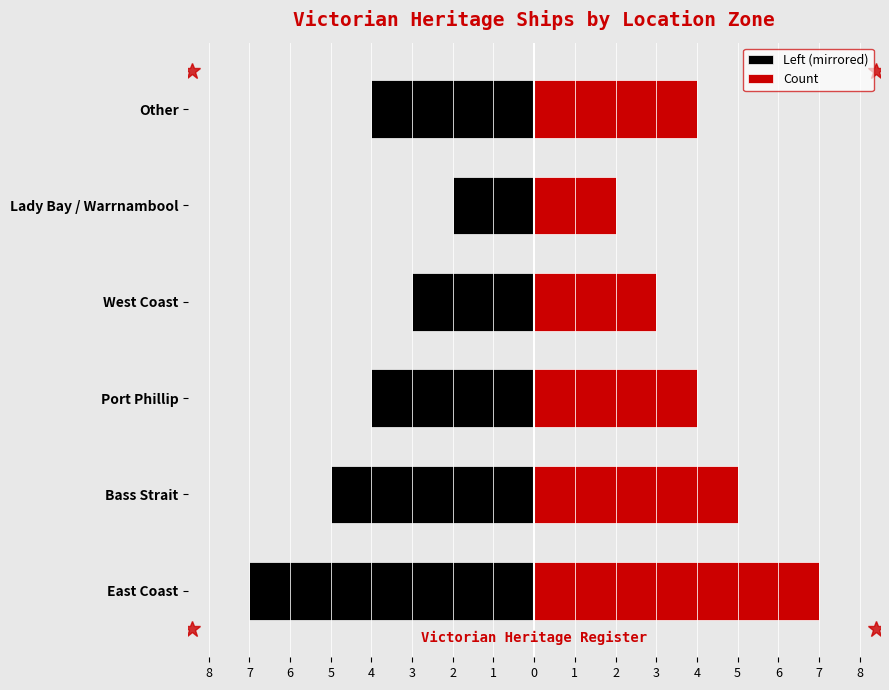

Are the bars grouped side by side (vs. stacked)?

Yes